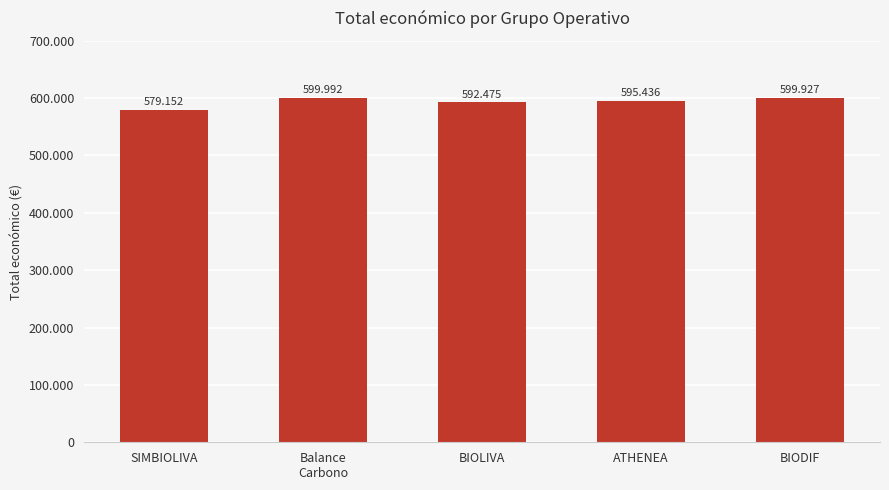

What is the sum of the values at SIMBIOLIVA and Balance
Carbono?

1179144